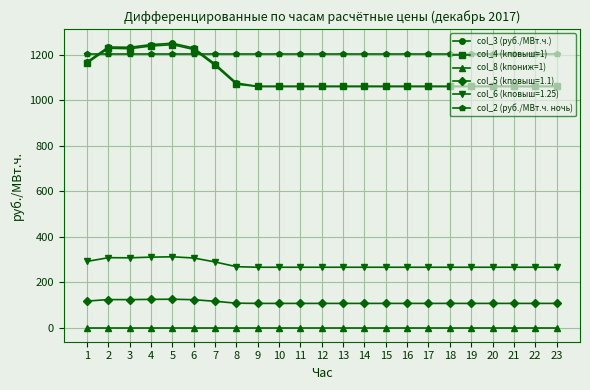

After their last crossing, which series has the higher values: col_3 (руб./МВт.ч.) or col_2 (руб./МВт.ч. ночь)?

col_2 (руб./МВт.ч. ночь)